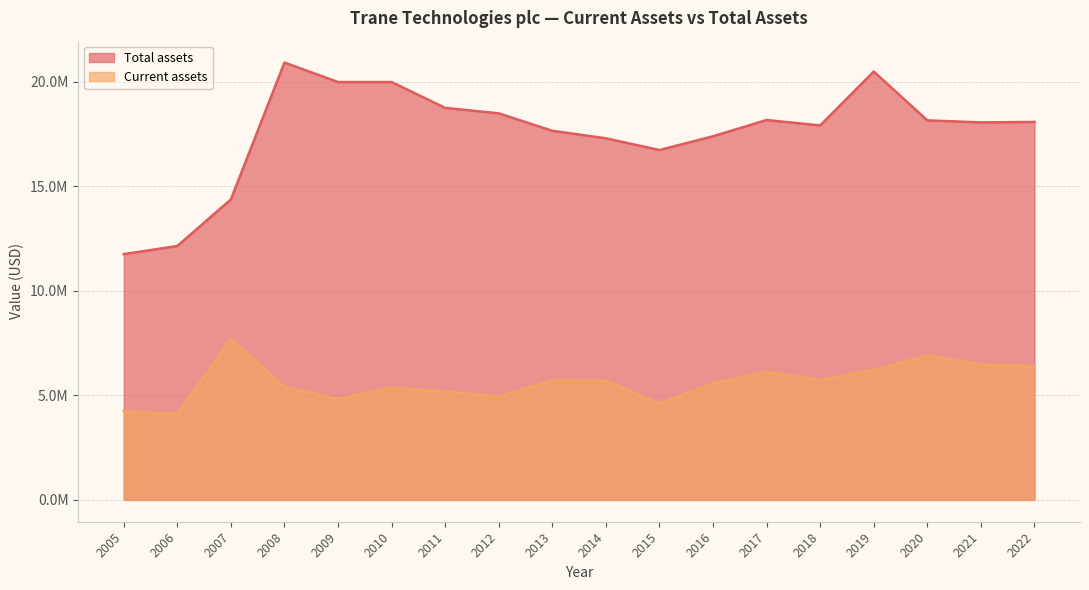

The Total assets series shows 17914900 at 2018. True or false?

True